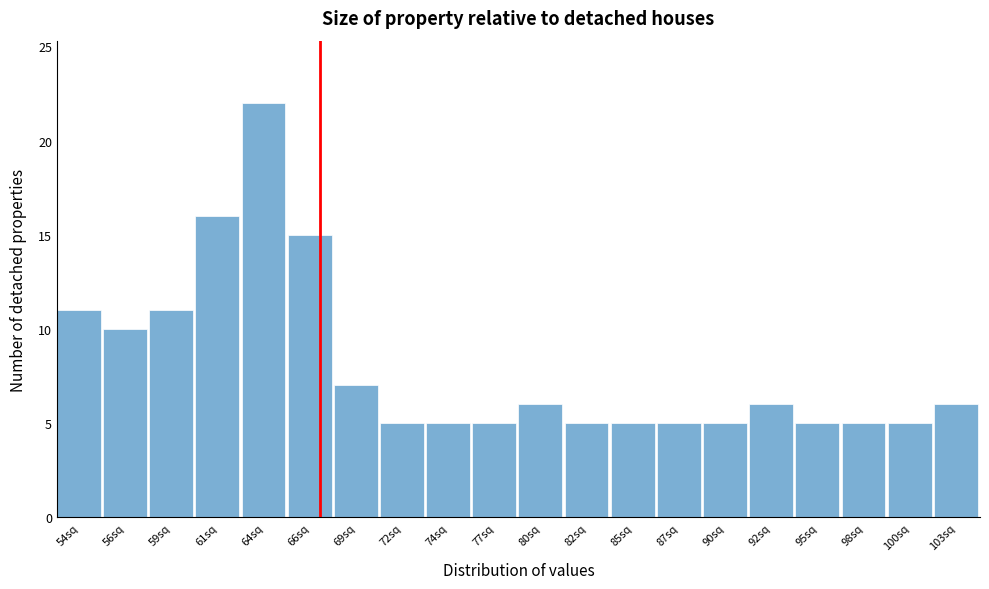

Reading left to right, extract all data points from this chart.

11	10	11	16	22	15	7	5	5	5	6	5	5	5	5	6	5	5	5	6